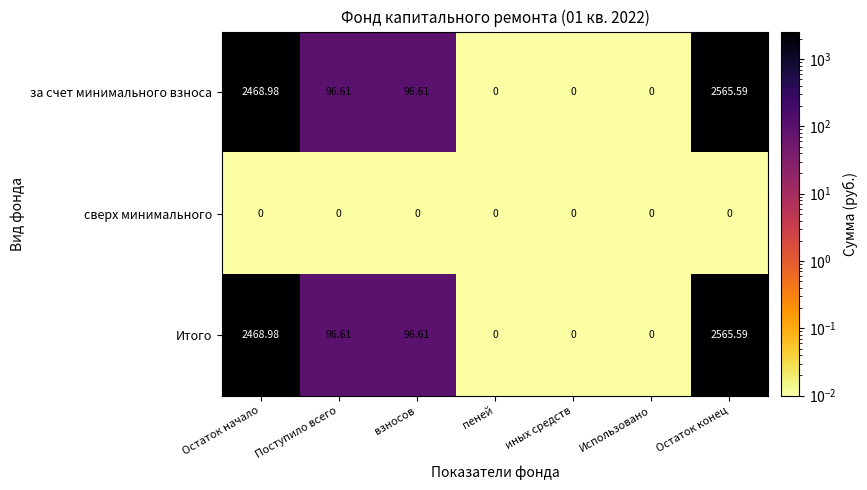

Is the value of за счет минимального взноса at Остаток конец greater than the value of сверх минимального at Остаток конец?

Yes